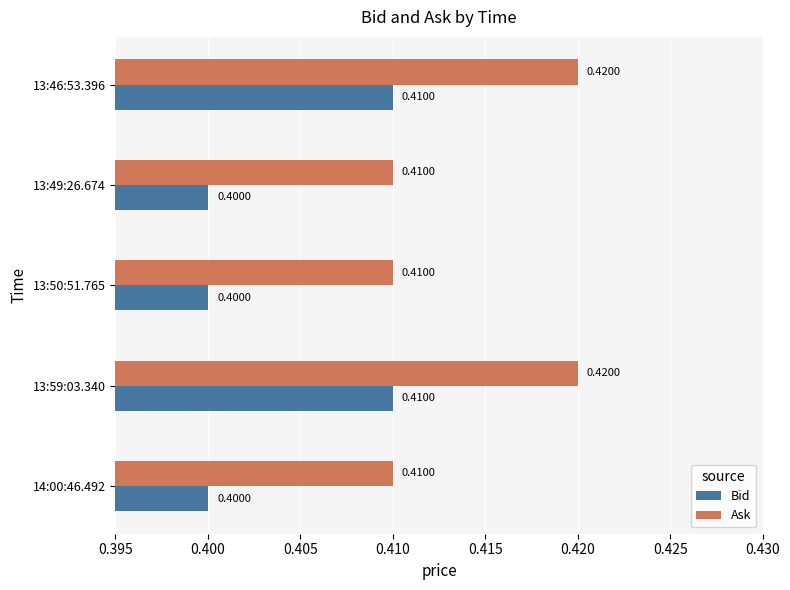

Which series has the widest spread of values?

Ask